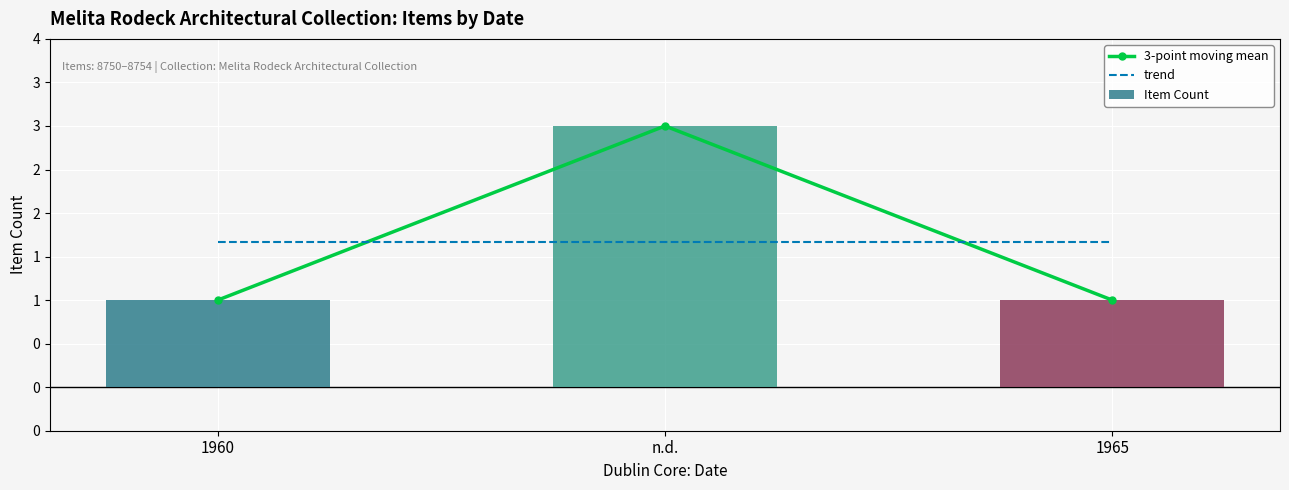

What position from the right is 1965?

1